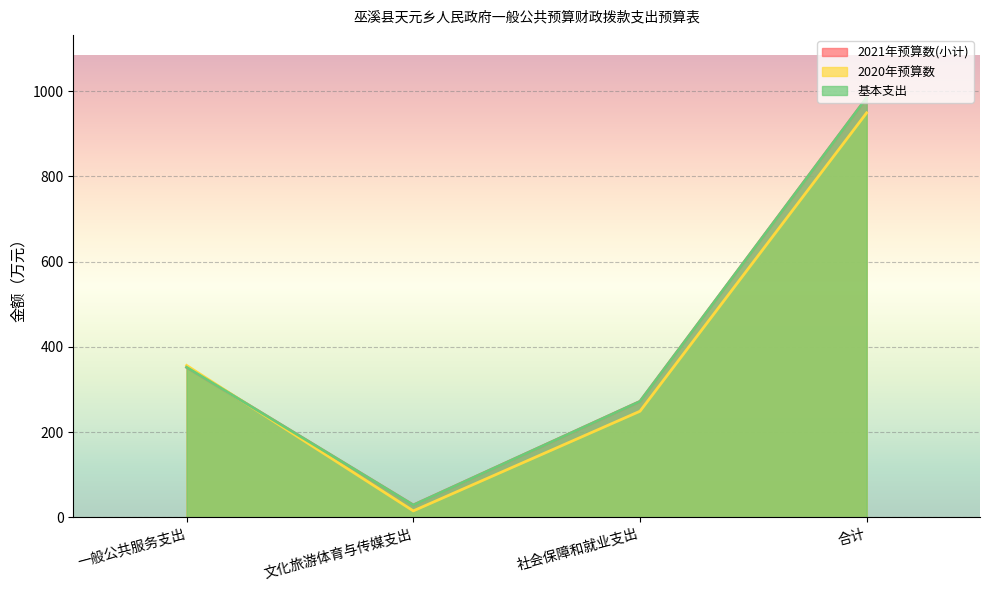

Count the number of data series in this chart.

3